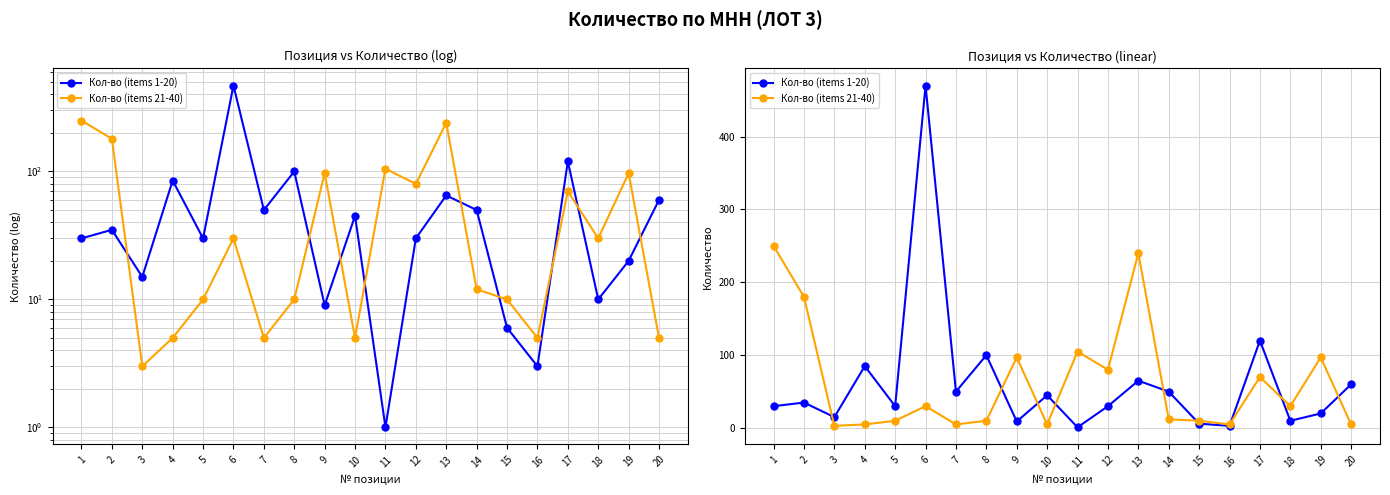

Rank the series by their average value, from lowest to highest.

Кол-во (items 1-20), Кол-во (items 21-40)